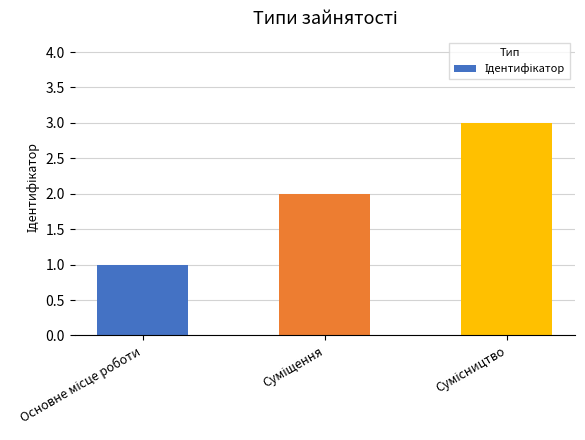

What is the value of the 3rd bar from the left?

3